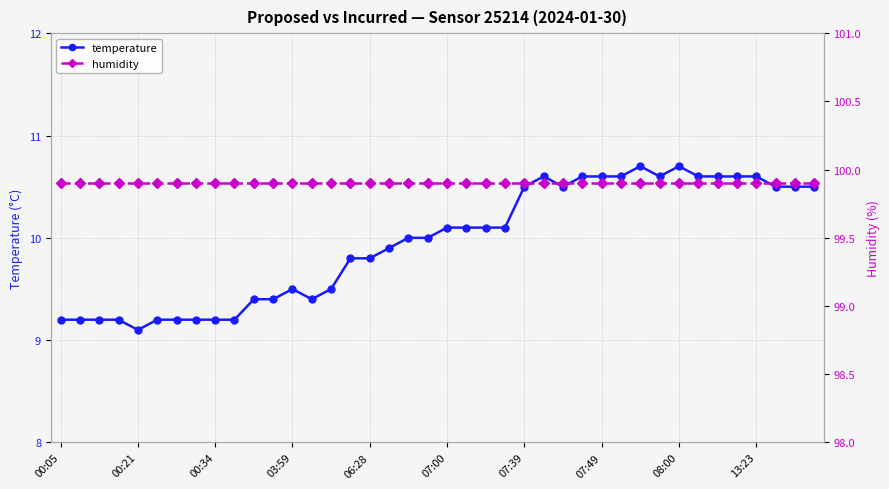

What is the difference between the second highest and second lowest values in the temperature series?

1.5